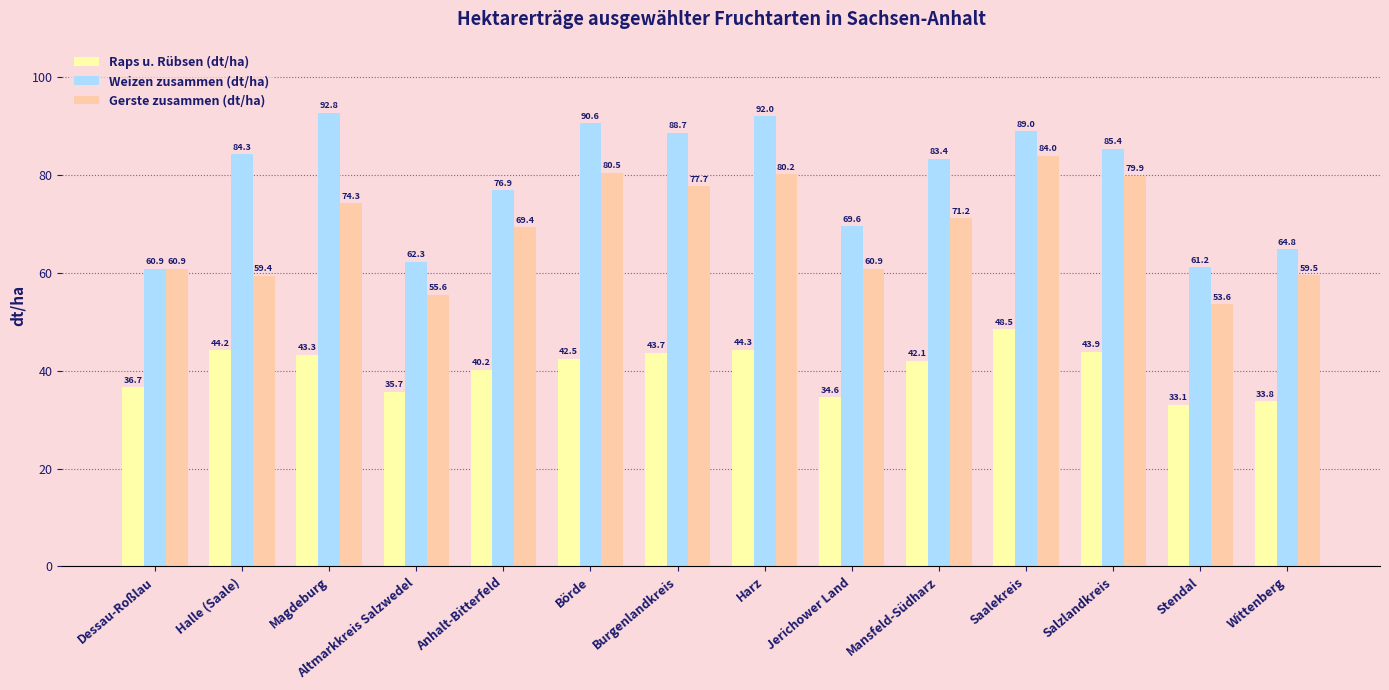

What position from the right is Harz?

7